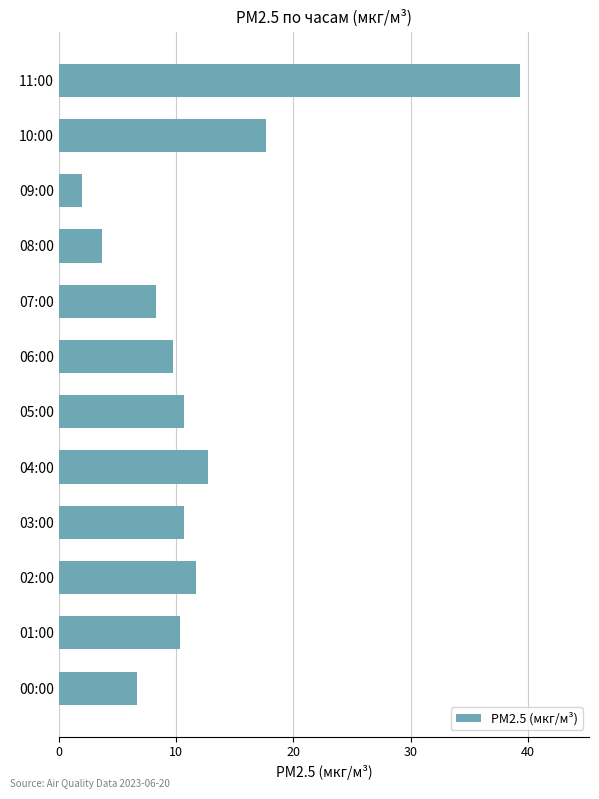

Between 11:00 and 04:00, which is larger?

11:00